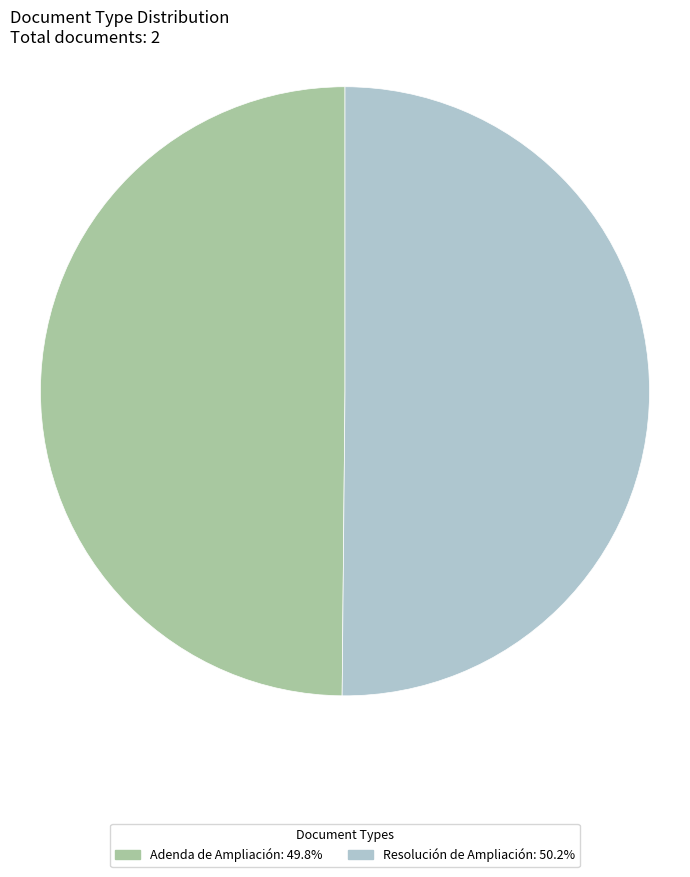

Approximately how many times larger is the value at Resolución de Ampliación compared to Adenda de Ampliación?

1.0